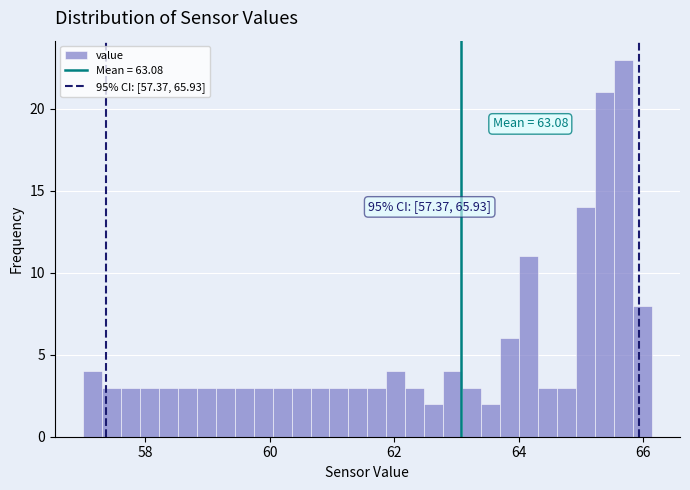

Read against the x-axis, roughly where is the centre of the tallest bar?

65.6